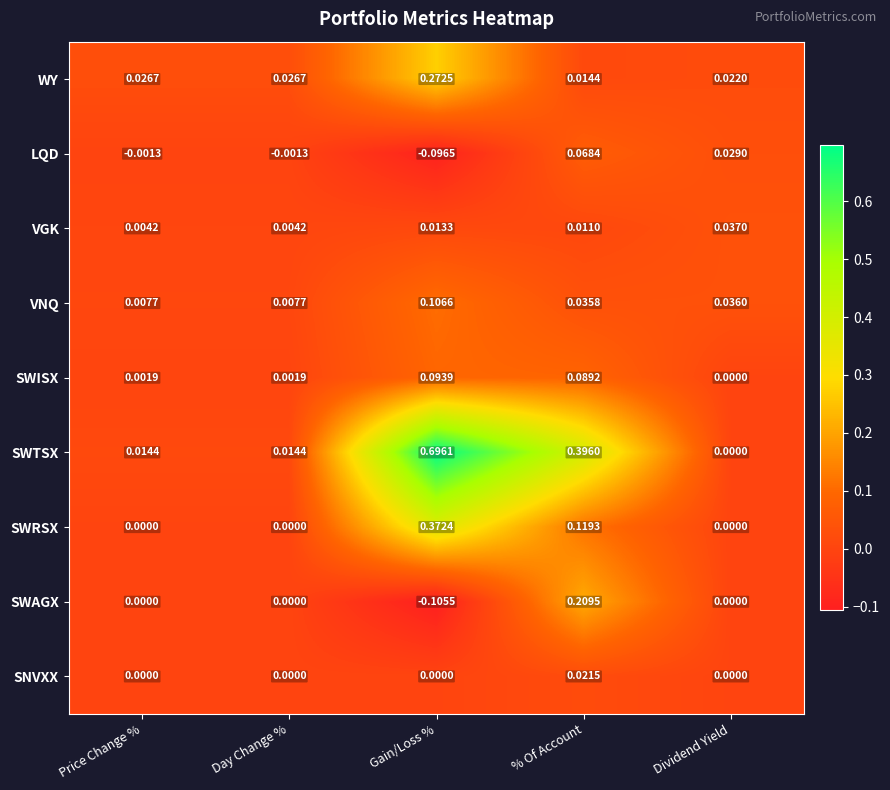

Rank the series by their maximum value, from lowest to highest.

SNVXX, VGK, LQD, SWISX, VNQ, SWAGX, WY, SWRSX, SWTSX